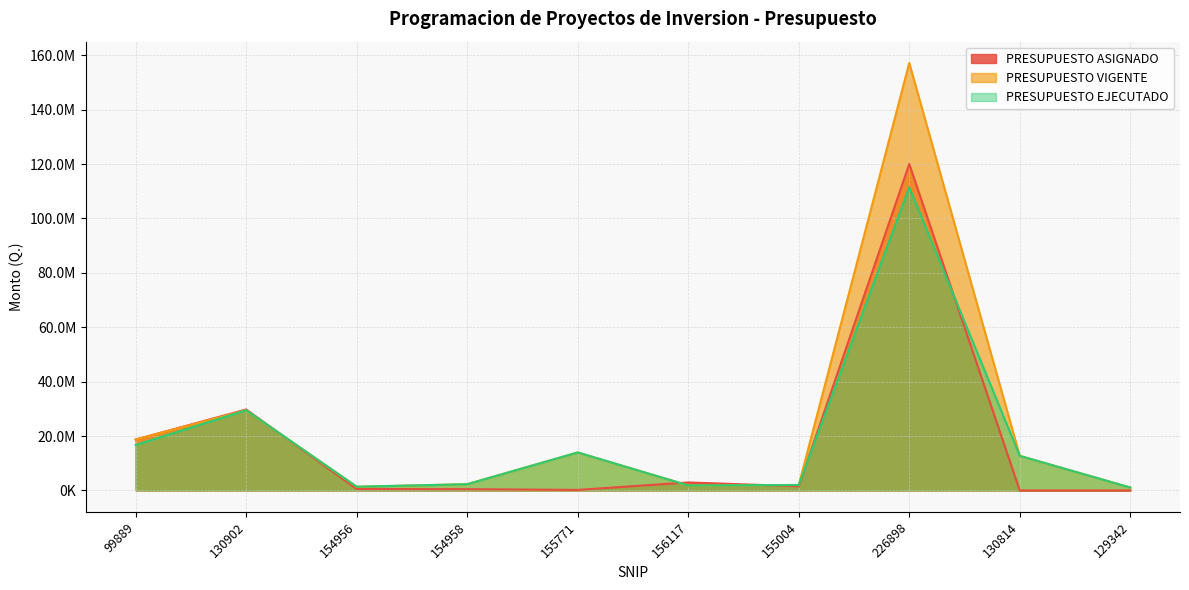

The value of PRESUPUESTO ASIGNADO at 156117 is 2953000.0. True or false?

True